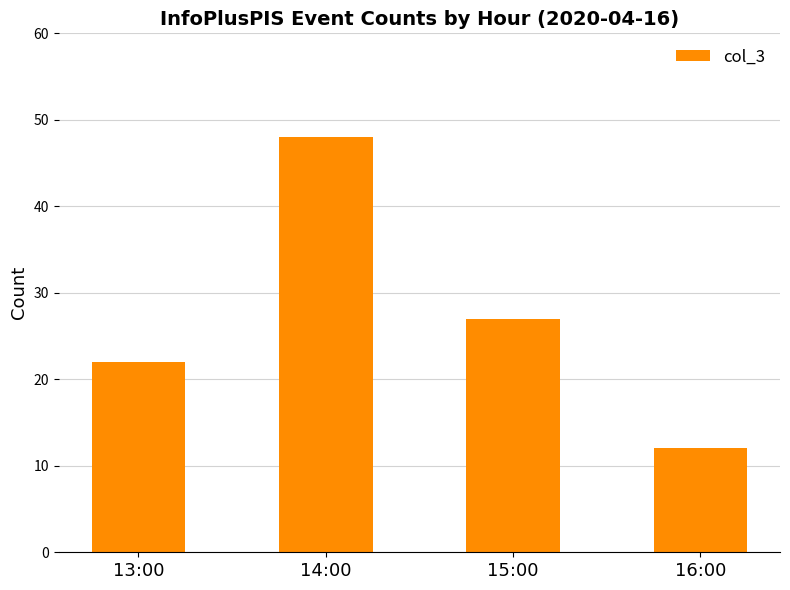

The chart shows a value of 84 at 14:00. True or false?

False